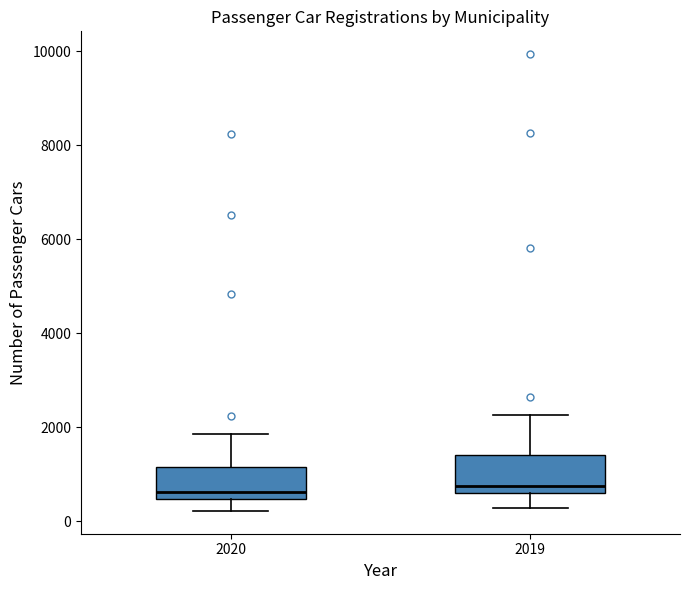

Reading left to right, read every box against the y-axis: the position of its median line, the range the box covers, and the ends of its whiskers. The values are not printed on the chart, so give them approximately, as read against the axis.

2020: median 600, box 400 to 1200, whiskers 200 to 1800
2019: median 800, box 600 to 1400, whiskers 200 to 2200